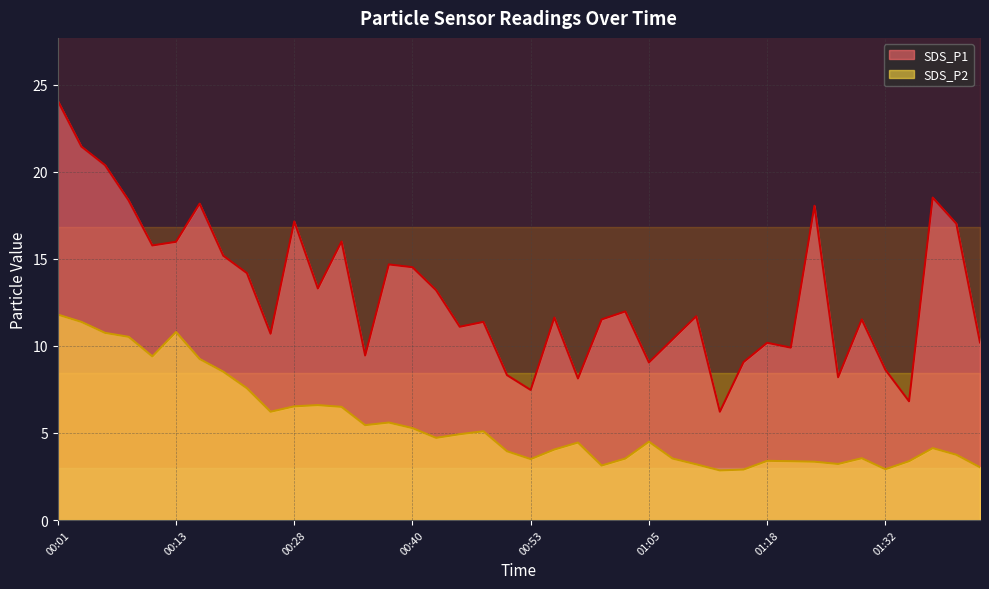

True or false: SDS_P1 and SDS_P2 intersect in this chart.

False